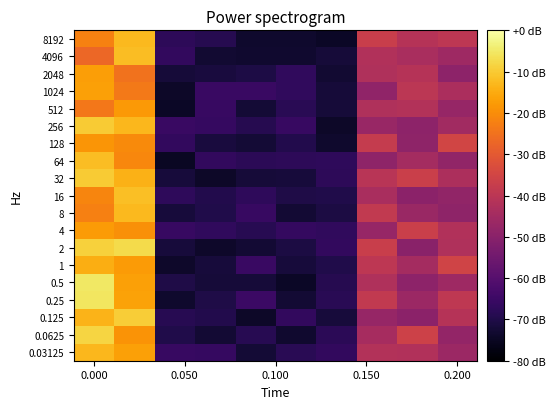

Reading left to right, what are all the values shown in this chart?

8192: -22.0	-12.8	-67.7	-69.0	-73.4	-73.4	-74.4	-37.0	-41.0	-39.4
4096: -27.1	-12.0	-66.7	-72.9	-73.2	-73.2	-72.0	-42.1	-43.5	-45.6
2048: -17.2	-24.7	-72.1	-71.3	-70.4	-67.1	-73.0	-42.3	-41.1	-49.3
1024: -16.7	-23.7	-74.3	-65.5	-65.3	-66.9	-72.0	-48.5	-39.7	-43.4
512: -23.9	-18.0	-74.7	-65.9	-72.4	-68.4	-71.9	-42.2	-41.8	-47.2
256: -9.9	-13.0	-65.6	-66.1	-69.0	-65.8	-74.1	-47.1	-49.3	-45.1
128: -18.6	-20.5	-66.7	-71.4	-72.2	-69.6	-73.6	-38.0	-48.9	-35.2
64: -12.0	-21.1	-74.9	-66.8	-67.9	-67.7	-67.3	-48.9	-44.6	-48.3
32: -10.0	-13.8	-71.7	-74.4	-71.9	-71.7	-67.7	-40.4	-36.7	-42.9
16: -21.3	-11.9	-67.4	-69.4	-67.3	-70.1	-69.8	-43.6	-49.6	-48.4
8: -22.2	-12.6	-71.9	-69.9	-65.9	-72.5	-70.9	-38.7	-46.6	-48.8
4: -17.6	-19.6	-65.7	-66.9	-68.7	-66.3	-67.0	-47.2	-36.6	-41.9
2: -8.8	-7.3	-71.8	-73.9	-72.7	-70.7	-66.8	-37.1	-49.9	-42.3
1: -14.5	-17.6	-73.8	-71.6	-65.6	-71.8	-69.8	-39.5	-44.5	-35.4
0.5: -5.2	-16.6	-70.0	-72.0	-72.2	-74.6	-68.9	-42.5	-49.2	-45.8
0.25: -5.6	-16.3	-73.6	-70.1	-65.1	-72.6	-68.3	-38.6	-46.4	-39.1
0.125: -13.7	-9.5	-68.7	-69.6	-74.1	-66.6	-71.8	-47.2	-49.4	-41.1
0.0625: -8.2	-18.8	-69.9	-72.7	-68.5	-73.3	-68.1	-44.2	-35.9	-47.9
0.03125: -13.1	-16.7	-65.8	-66.2	-72.4	-68.4	-66.8	-41.7	-42.1	-46.4